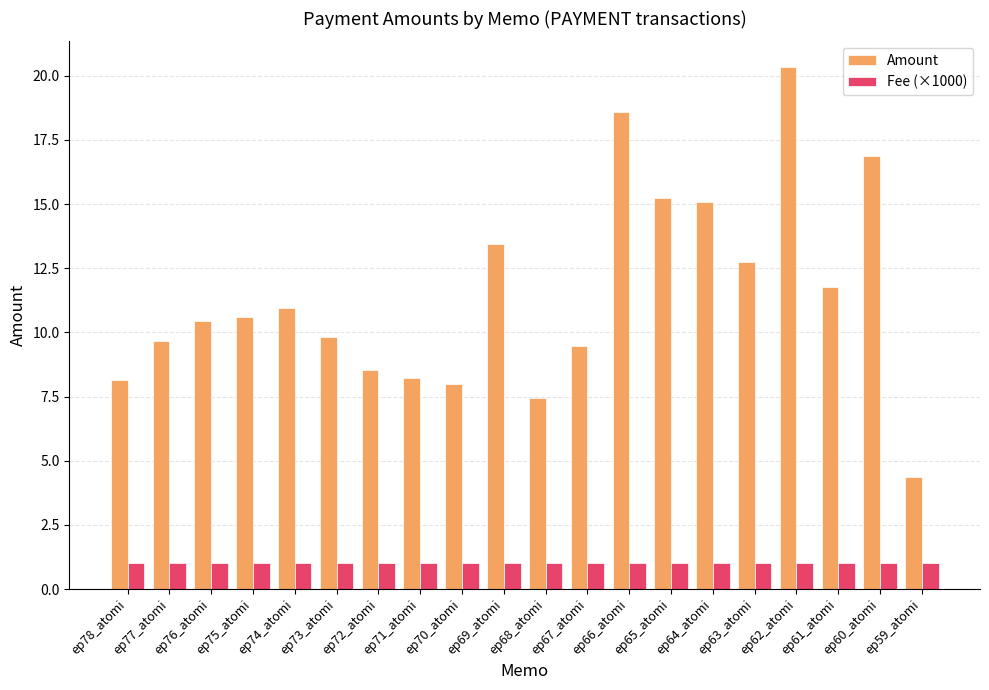

Rank the series by their maximum value, from highest to lowest.

Amount, Fee (×1000)